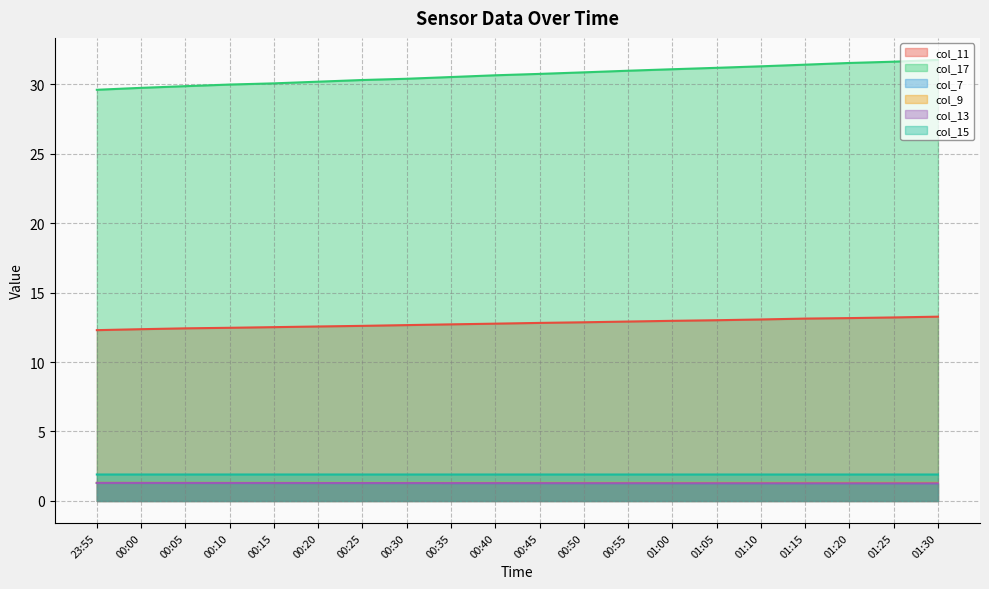

What is the total value across all series at 00:30?

48.8